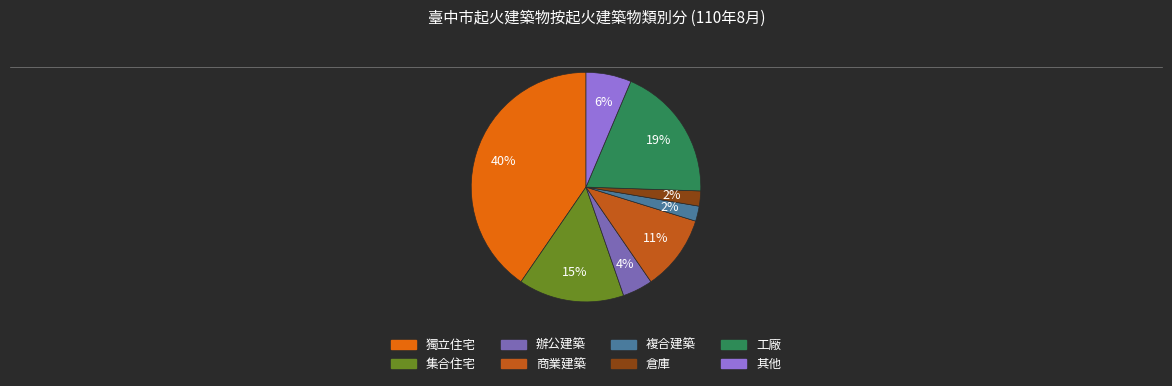

Do 辦公建築 and 工廠 together represent more than half of the pie?

No